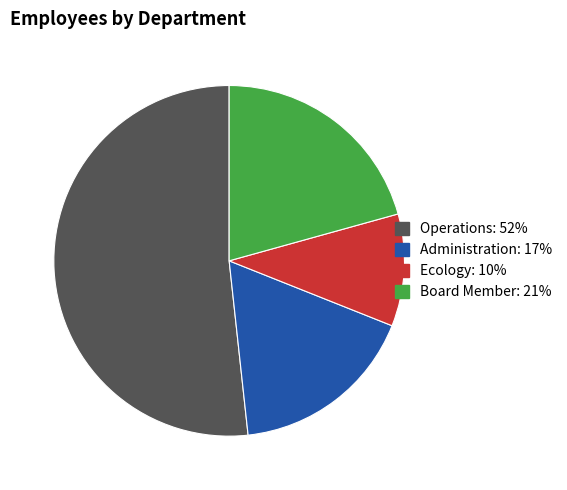

Is there any slice that represents more than half of the pie?

Yes